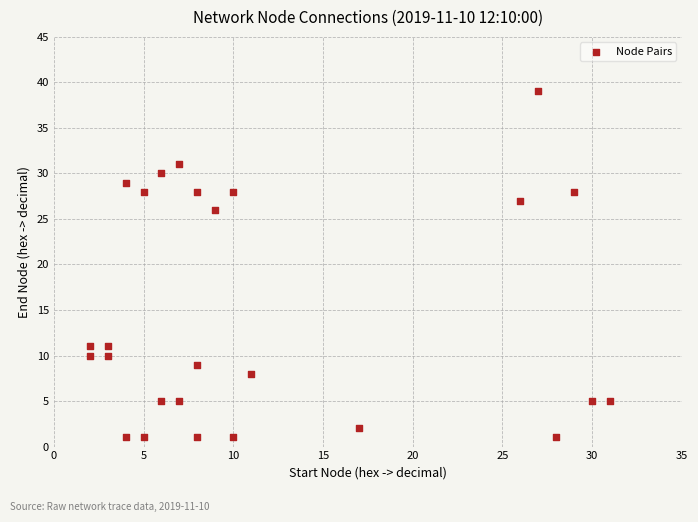

What is the range of X values (max minus min)?

29